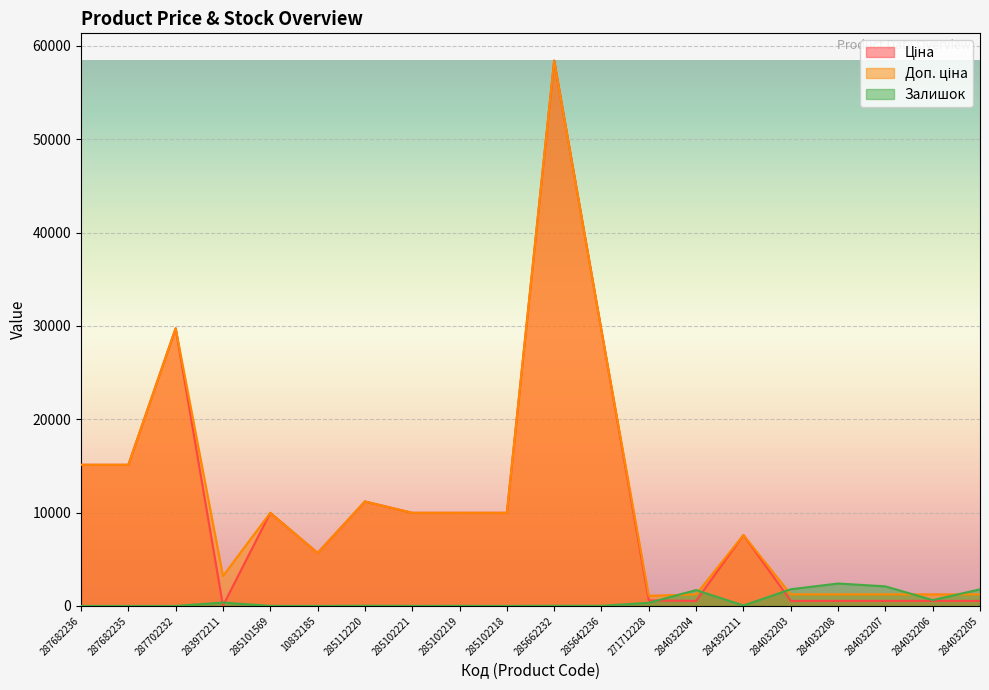

Which series has the largest total across all categories?

Доп. ціна